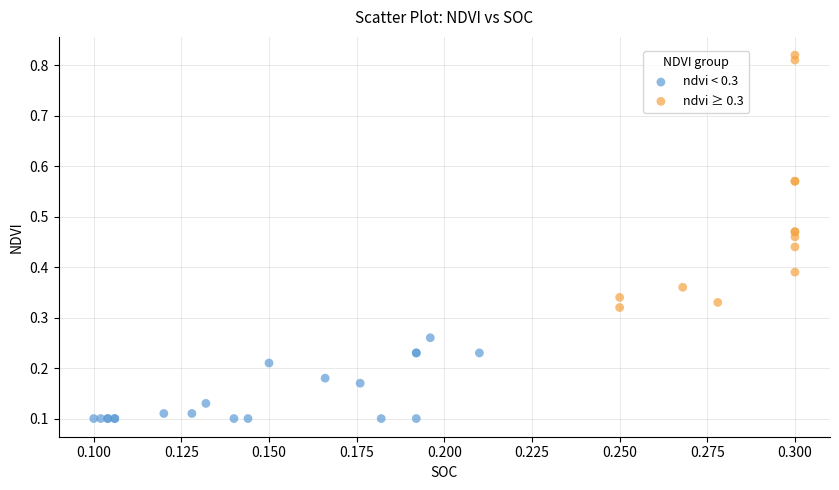

Which series has the widest spread of Y values?

ndvi ≥ 0.3